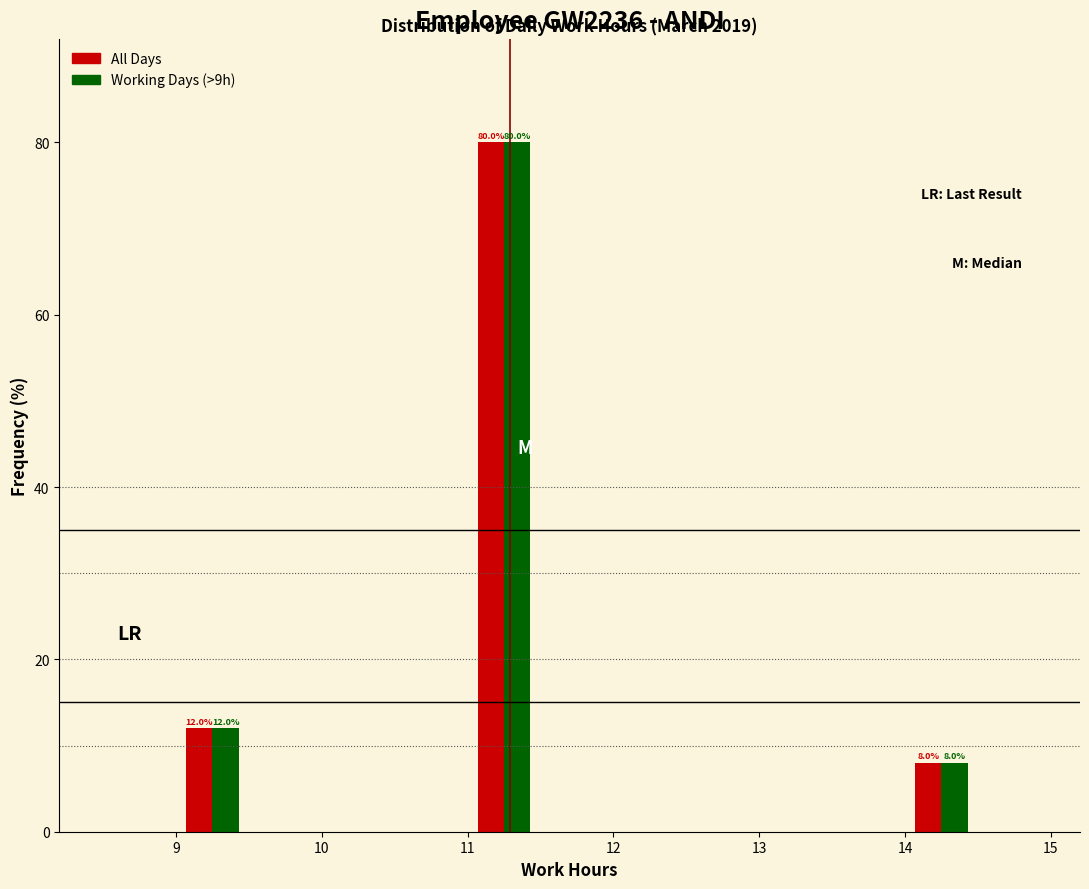

In the All Days series, which range on the x-axis has the tallest bar?

11.0 to 11.5